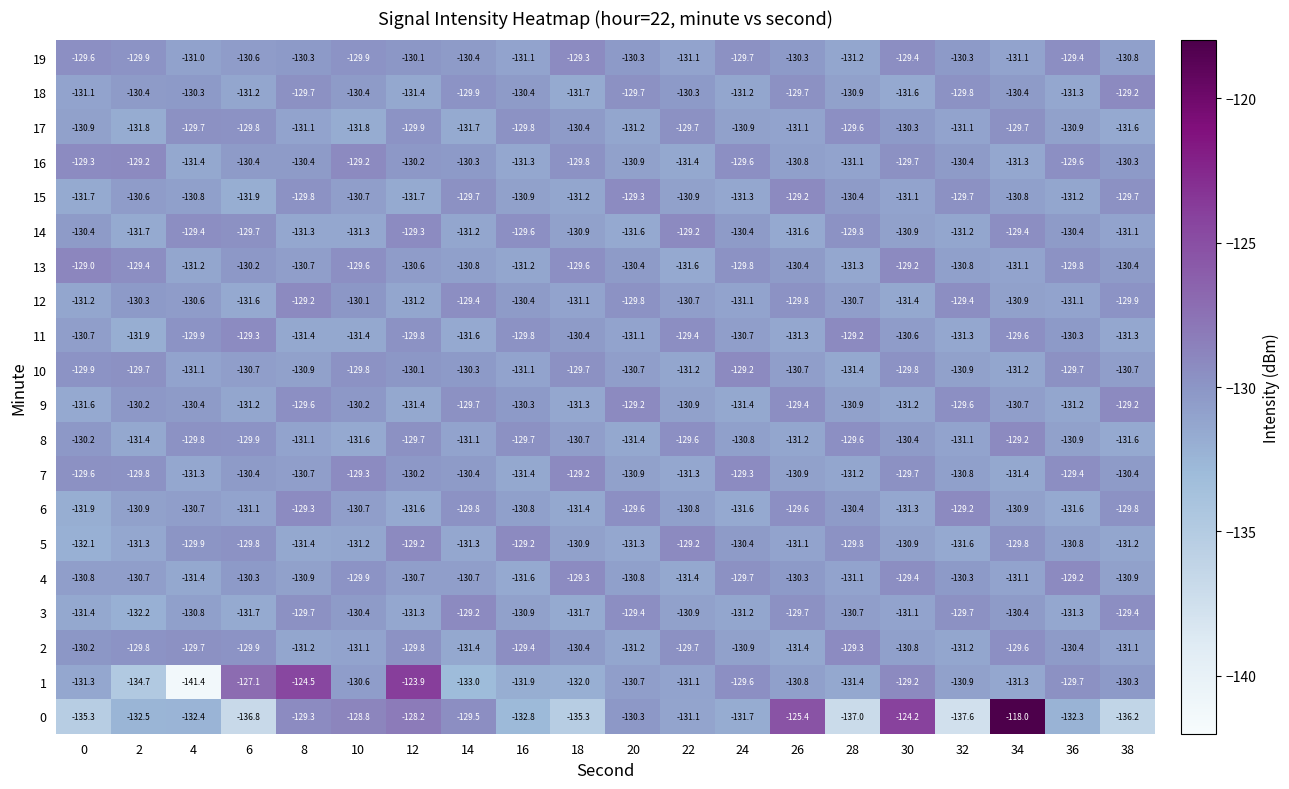

What is the total value across all series at 4?

-2623.2